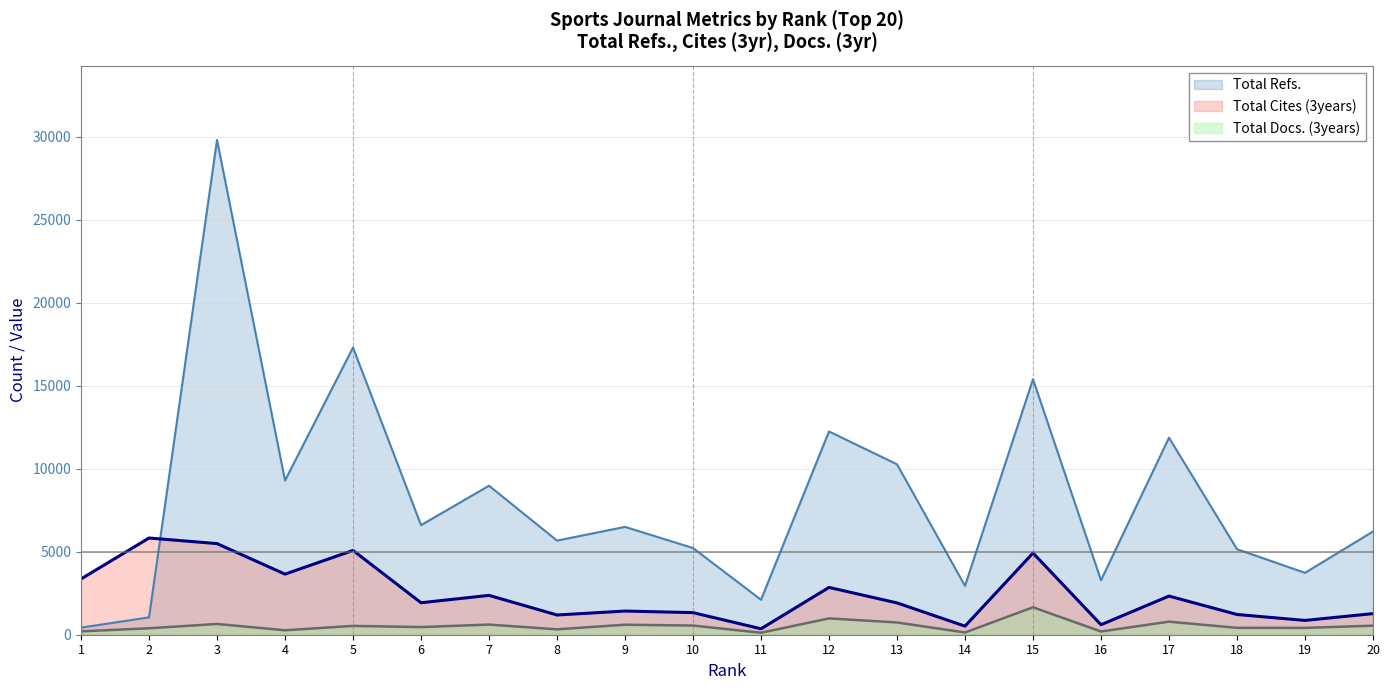

What is the value of the Total Docs. (3years) point at the 18th from the left?

414